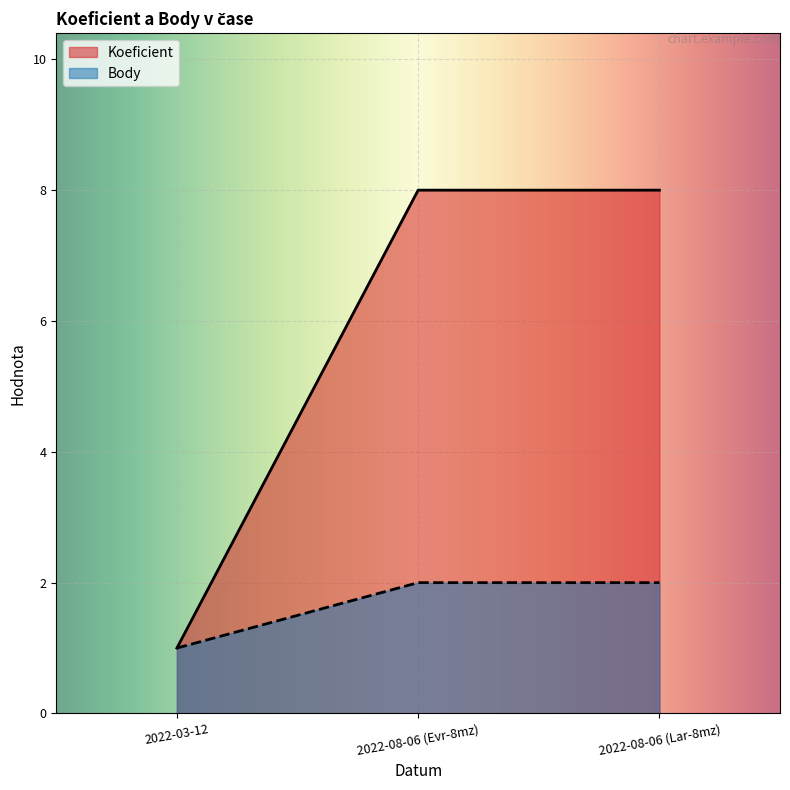

At which category is the sum across all series the highest?

2022-08-06 (Evr-8mz)